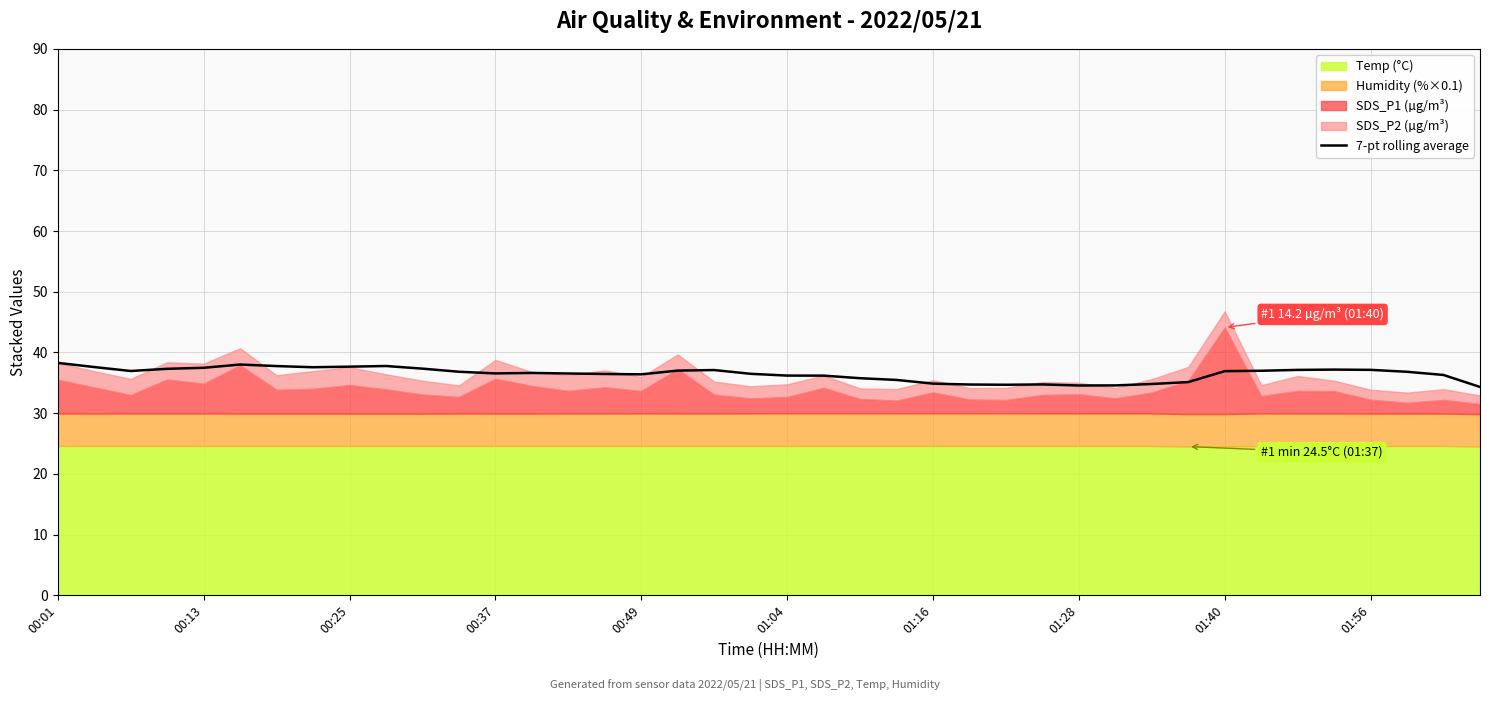

The 7-pt rolling average series shows 63.8 at 00:37. True or false?

False